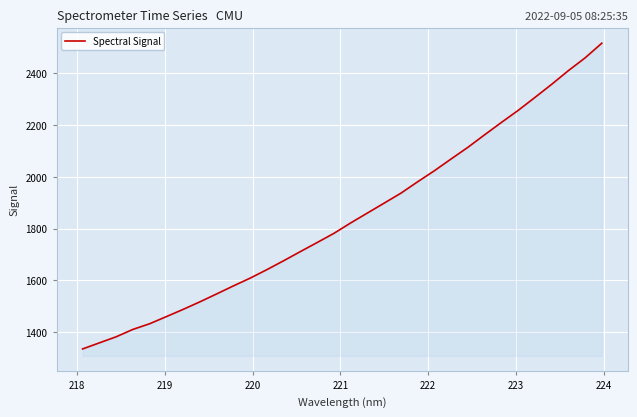

What is the greatest value displayed?

2517.0